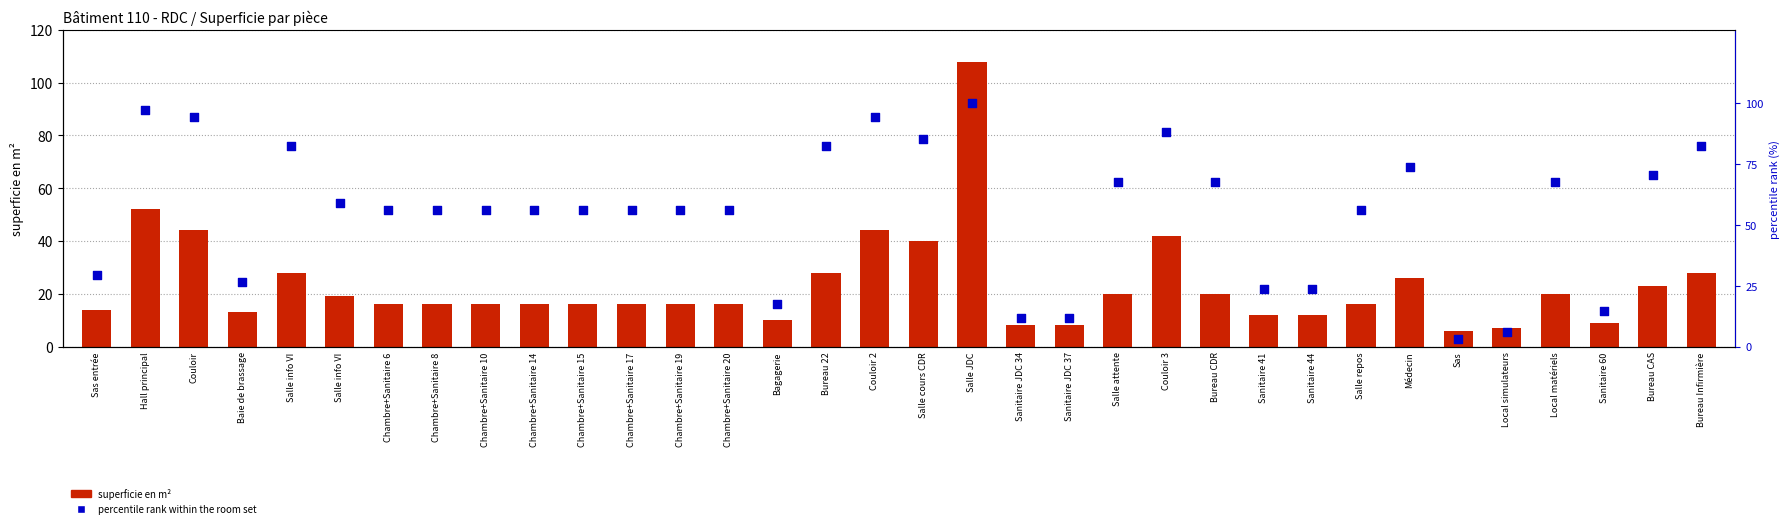

At how many categories does at least one series exceed 98?

1